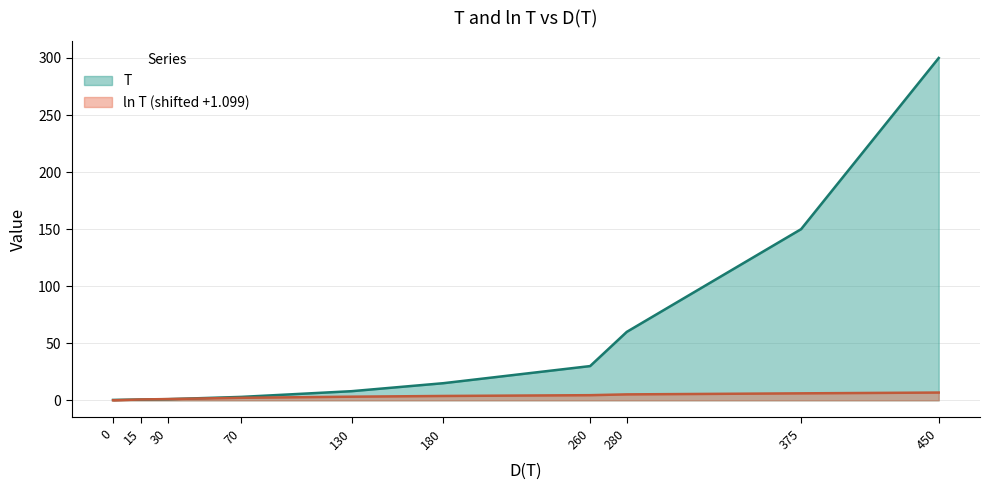

At how many categories does at least one series exceed 211?

1